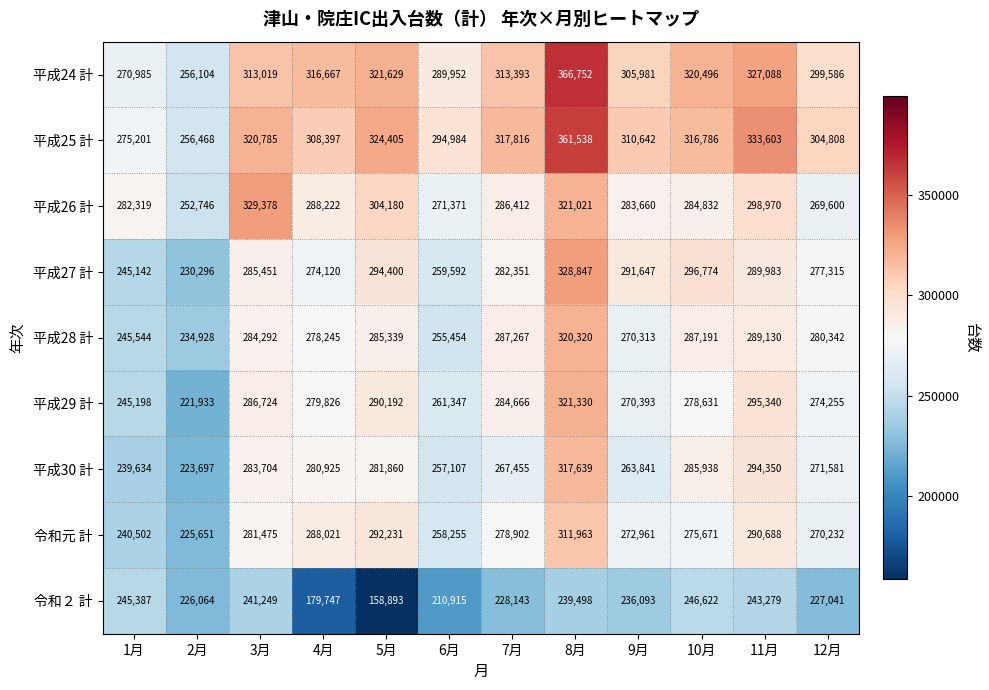

Which series has the largest range (max minus min)?

平成24 計